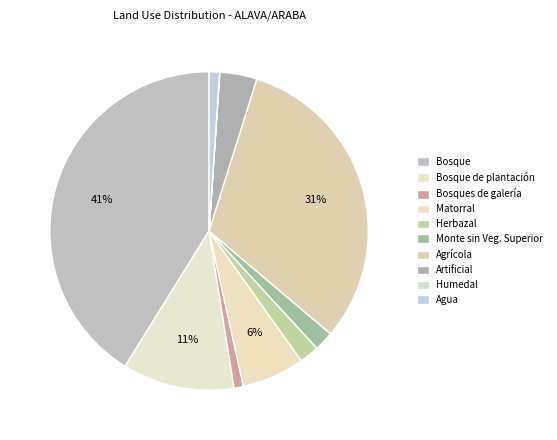

Is it true that Bosque de plantación is 11% of the pie?

True